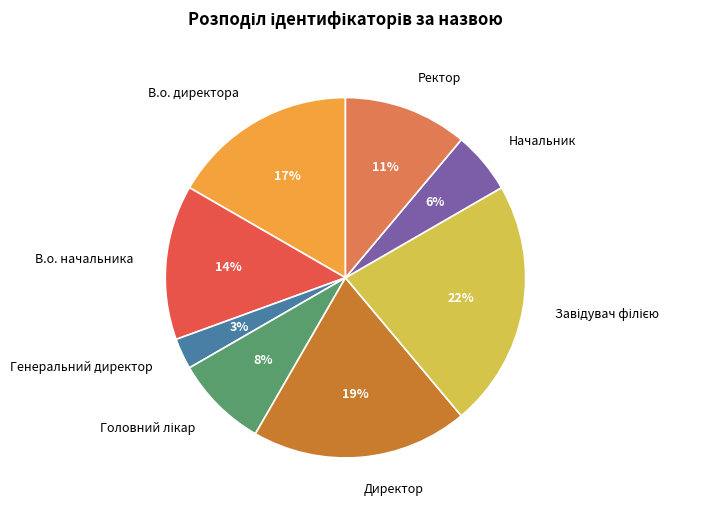

Between Генеральний директор and В.о. начальника, which is larger?

В.о. начальника